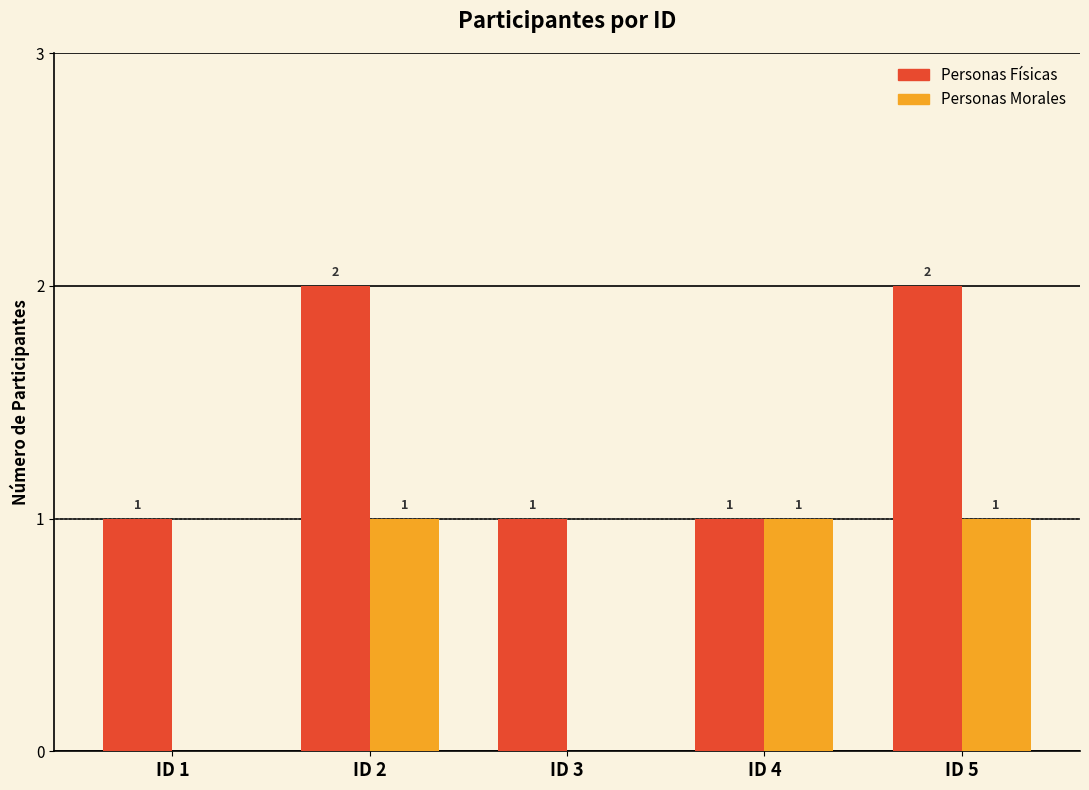

How many groups of bars are there?

5